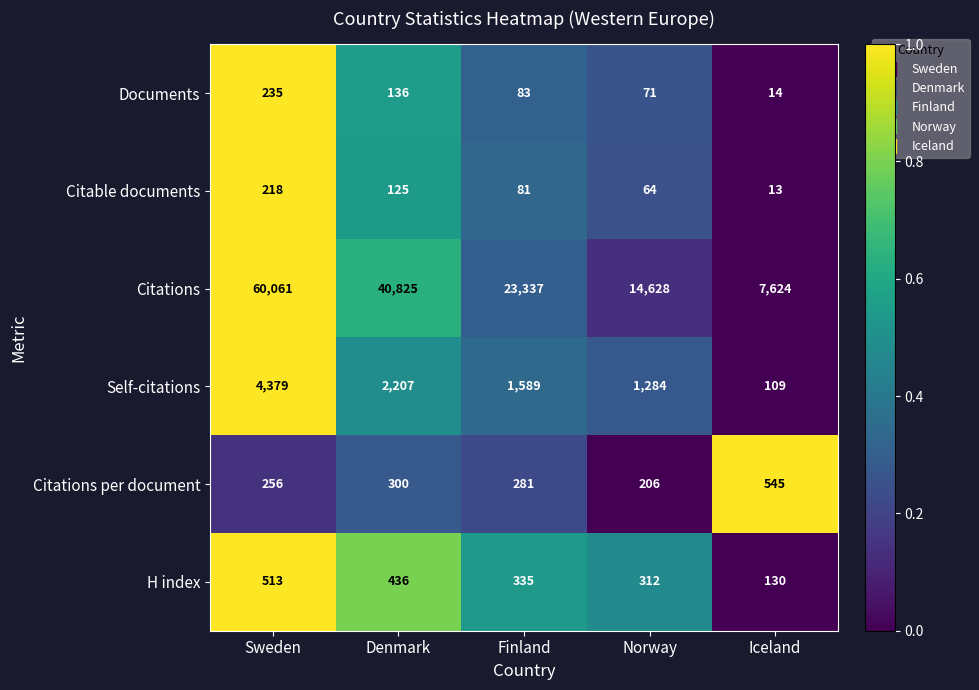

What is the highest value of the Citations per document series?

545